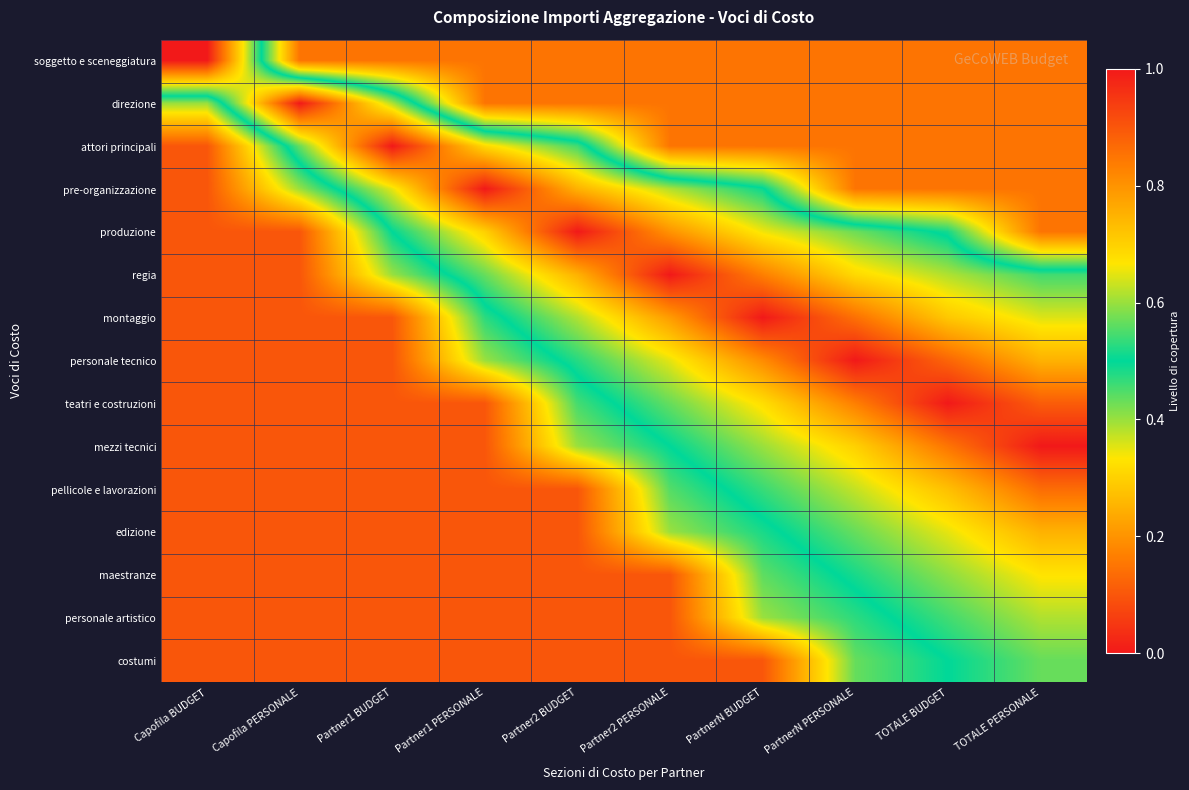

Reading left to right, what are all the values shown in this chart?

soggetto e sceneggiatura: Capofila BUDGET=1.0	Capofila PERSONALE=0.1	Partner1 BUDGET=0.1	Partner1 PERSONALE=0.1	Partner2 BUDGET=0.1	Partner2 PERSONALE=0.1	PartnerN BUDGET=0.1	PartnerN PERSONALE=0.1	TOTALE BUDGET=0.1	TOTALE PERSONALE=0.1
direzione: Capofila BUDGET=0.4	Capofila PERSONALE=1.0	Partner1 BUDGET=0.6	Partner1 PERSONALE=0.1	Partner2 BUDGET=0.1	Partner2 PERSONALE=0.1	PartnerN BUDGET=0.1	PartnerN PERSONALE=0.1	TOTALE BUDGET=0.1	TOTALE PERSONALE=0.1
attori principali: Capofila BUDGET=0.1	Capofila PERSONALE=0.6	Partner1 BUDGET=1.0	Partner1 PERSONALE=0.7	Partner2 BUDGET=0.5	Partner2 PERSONALE=0.1	PartnerN BUDGET=0.1	PartnerN PERSONALE=0.1	TOTALE BUDGET=0.1	TOTALE PERSONALE=0.1
pre-organizzazione: Capofila BUDGET=0.1	Capofila PERSONALE=0.4	Partner1 BUDGET=0.7	Partner1 PERSONALE=1.0	Partner2 BUDGET=0.8	Partner2 PERSONALE=0.6	PartnerN BUDGET=0.5	PartnerN PERSONALE=0.1	TOTALE BUDGET=0.1	TOTALE PERSONALE=0.1
produzione: Capofila BUDGET=0.1	Capofila PERSONALE=0.1	Partner1 BUDGET=0.5	Partner1 PERSONALE=0.7	Partner2 BUDGET=1.0	Partner2 PERSONALE=0.8	PartnerN BUDGET=0.7	PartnerN PERSONALE=0.6	TOTALE BUDGET=0.5	TOTALE PERSONALE=0.1
regia: Capofila BUDGET=0.1	Capofila PERSONALE=0.1	Partner1 BUDGET=0.4	Partner1 PERSONALE=0.6	Partner2 BUDGET=0.7	Partner2 PERSONALE=1.0	PartnerN BUDGET=0.8	PartnerN PERSONALE=0.7	TOTALE BUDGET=0.6	TOTALE PERSONALE=0.5
montaggio: Capofila BUDGET=0.1	Capofila PERSONALE=0.1	Partner1 BUDGET=0.1	Partner1 PERSONALE=0.5	Partner2 BUDGET=0.6	Partner2 PERSONALE=0.8	PartnerN BUDGET=1.0	PartnerN PERSONALE=0.9	TOTALE BUDGET=0.7	TOTALE PERSONALE=0.6
personale tecnico: Capofila BUDGET=0.1	Capofila PERSONALE=0.1	Partner1 BUDGET=0.1	Partner1 PERSONALE=0.4	Partner2 BUDGET=0.5	Partner2 PERSONALE=0.7	PartnerN BUDGET=0.8	PartnerN PERSONALE=1.0	TOTALE BUDGET=0.9	TOTALE PERSONALE=0.8
teatri e costruzioni: Capofila BUDGET=0.1	Capofila PERSONALE=0.1	Partner1 BUDGET=0.1	Partner1 PERSONALE=0.1	Partner2 BUDGET=0.5	Partner2 PERSONALE=0.6	PartnerN BUDGET=0.7	PartnerN PERSONALE=0.8	TOTALE BUDGET=1.0	TOTALE PERSONALE=0.9
mezzi tecnici: Capofila BUDGET=0.1	Capofila PERSONALE=0.1	Partner1 BUDGET=0.1	Partner1 PERSONALE=0.1	Partner2 BUDGET=0.4	Partner2 PERSONALE=0.5	PartnerN BUDGET=0.6	PartnerN PERSONALE=0.7	TOTALE BUDGET=0.8	TOTALE PERSONALE=1.0
pellicole e lavorazioni: Capofila BUDGET=0.1	Capofila PERSONALE=0.1	Partner1 BUDGET=0.1	Partner1 PERSONALE=0.1	Partner2 BUDGET=0.1	Partner2 PERSONALE=0.4	PartnerN BUDGET=0.5	PartnerN PERSONALE=0.6	TOTALE BUDGET=0.7	TOTALE PERSONALE=0.9
edizione: Capofila BUDGET=0.1	Capofila PERSONALE=0.1	Partner1 BUDGET=0.1	Partner1 PERSONALE=0.1	Partner2 BUDGET=0.1	Partner2 PERSONALE=0.4	PartnerN BUDGET=0.5	PartnerN PERSONALE=0.6	TOTALE BUDGET=0.7	TOTALE PERSONALE=0.7
maestranze: Capofila BUDGET=0.1	Capofila PERSONALE=0.1	Partner1 BUDGET=0.1	Partner1 PERSONALE=0.1	Partner2 BUDGET=0.1	Partner2 PERSONALE=0.1	PartnerN BUDGET=0.4	PartnerN PERSONALE=0.5	TOTALE BUDGET=0.6	TOTALE PERSONALE=0.7
personale artistico: Capofila BUDGET=0.1	Capofila PERSONALE=0.1	Partner1 BUDGET=0.1	Partner1 PERSONALE=0.1	Partner2 BUDGET=0.1	Partner2 PERSONALE=0.1	PartnerN BUDGET=0.4	PartnerN PERSONALE=0.5	TOTALE BUDGET=0.5	TOTALE PERSONALE=0.6
costumi: Capofila BUDGET=0.1	Capofila PERSONALE=0.1	Partner1 BUDGET=0.1	Partner1 PERSONALE=0.1	Partner2 BUDGET=0.1	Partner2 PERSONALE=0.1	PartnerN BUDGET=0.1	PartnerN PERSONALE=0.4	TOTALE BUDGET=0.5	TOTALE PERSONALE=0.6